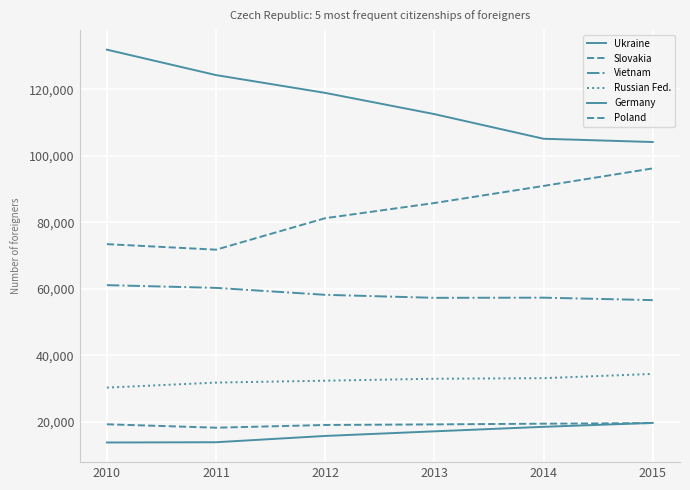

Reading left to right, list all the values displayed in this chart.

Ukraine: 131932	124281	118932	112549	105138	104156
Slovakia: 73446	71780	81253	85807	90948	96222
Vietnam: 61115	60289	58205	57300	57347	56609
Russian Fed.: 30297	31807	32376	32961	33138	34416
Germany: 13792	13871	15763	17149	18507	19687
Poland: 19273	18242	19058	19235	19452	19626